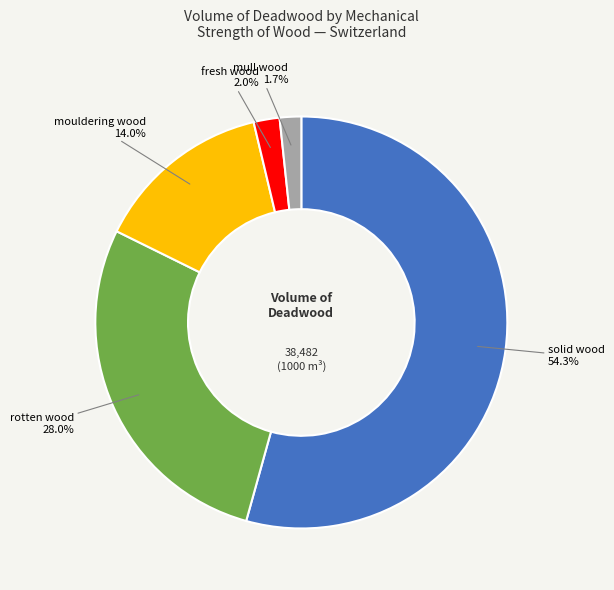

Is solid wood the majority of the pie?

Yes